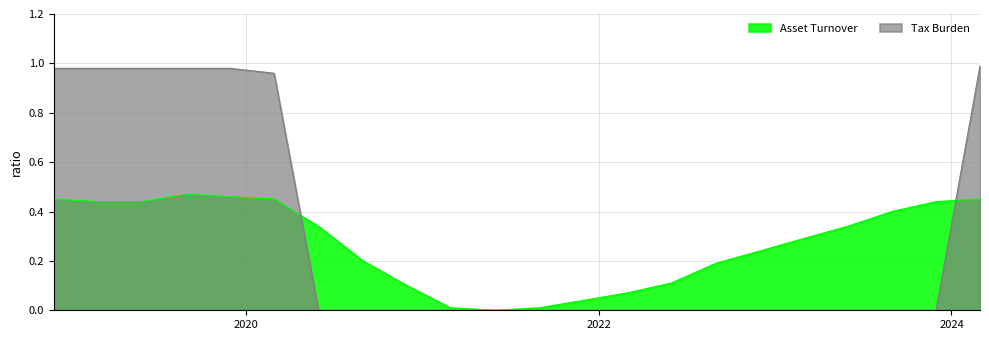

Which series has the widest spread of values?

Tax Burden